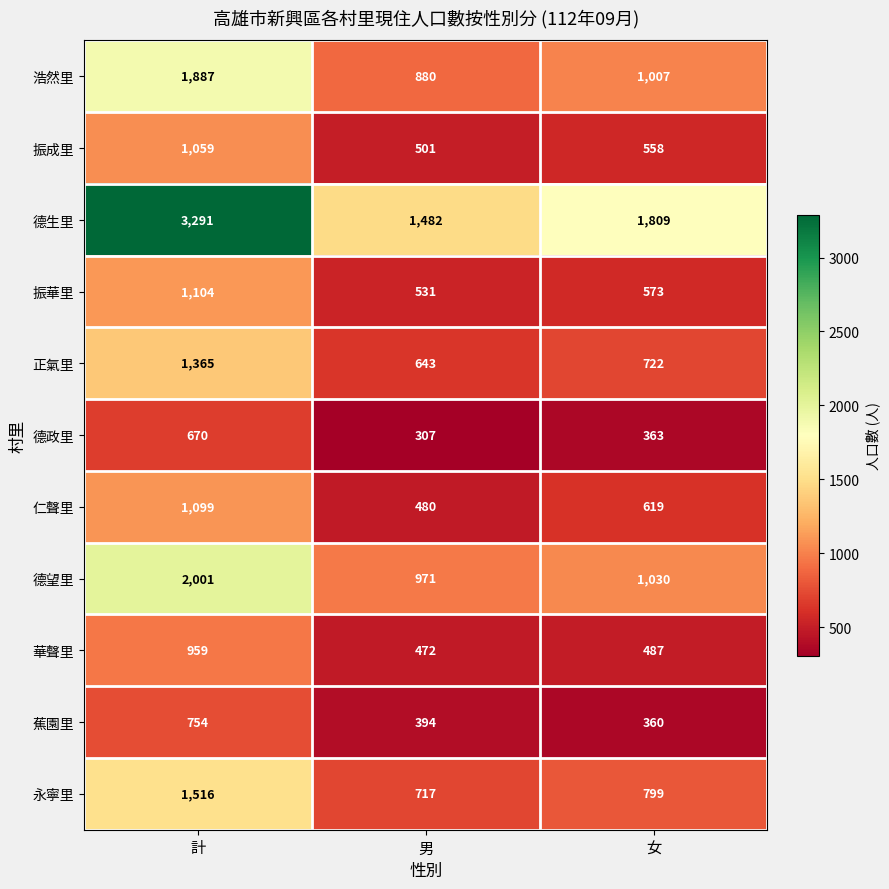

At 女, list the series in order from smallest to largest.

蕉園里, 德政里, 華聲里, 振成里, 振華里, 仁聲里, 正氣里, 永寧里, 浩然里, 德望里, 德生里